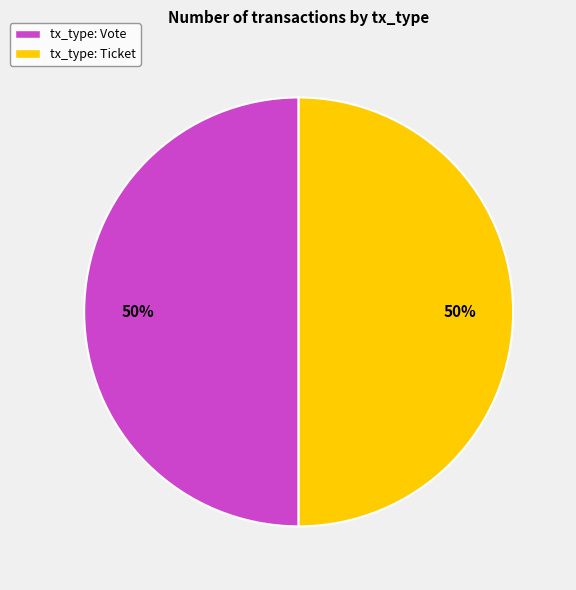

What is the ratio of the value at tx_type: Ticket to the value at tx_type: Vote?

1.0